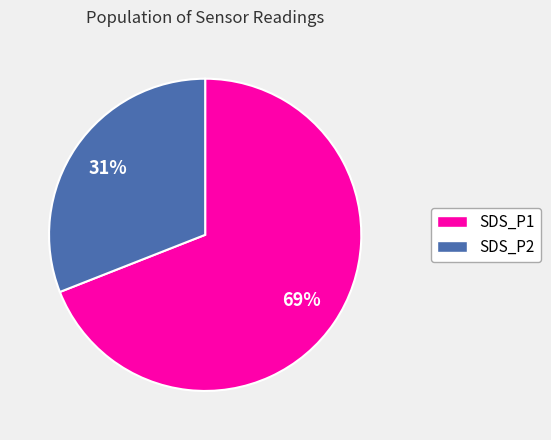

Which slice is the largest?

SDS_P1